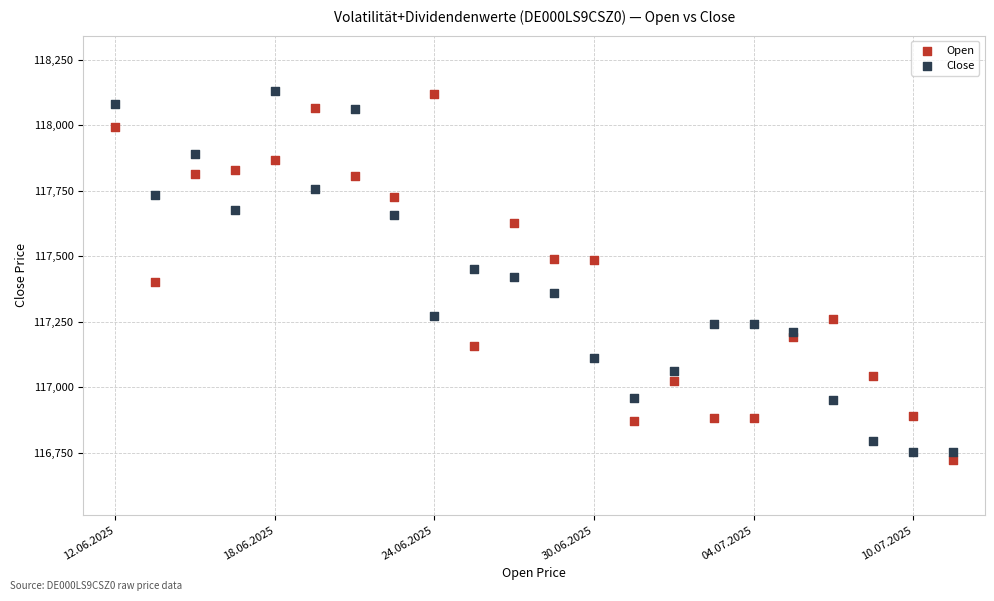

Across all data points, what is the range of Y values (max minus min)?

1408